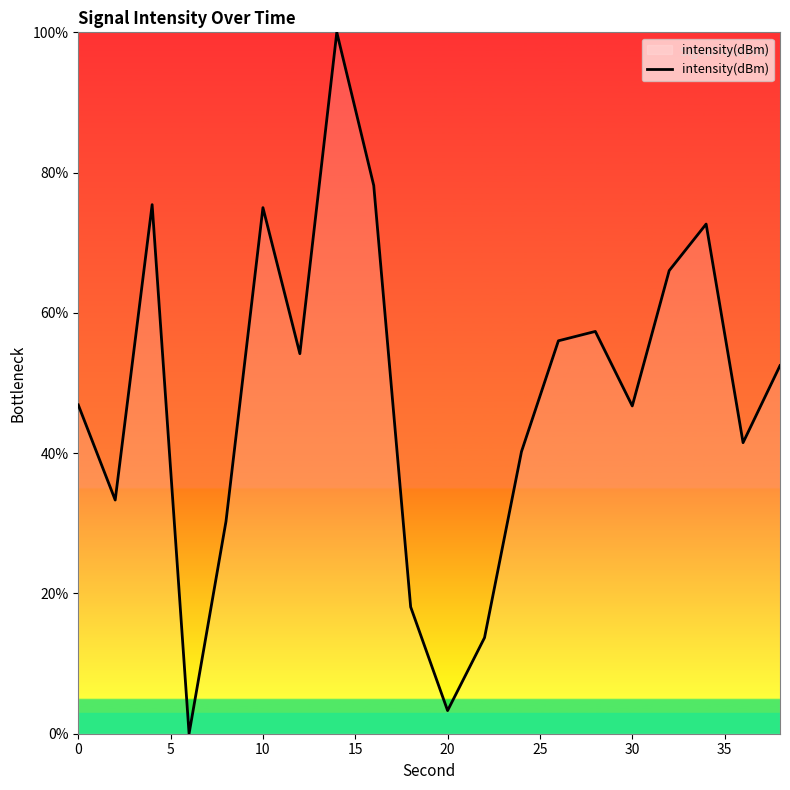

How many interior local peaks (higher than both neighbors) does the data have?

5